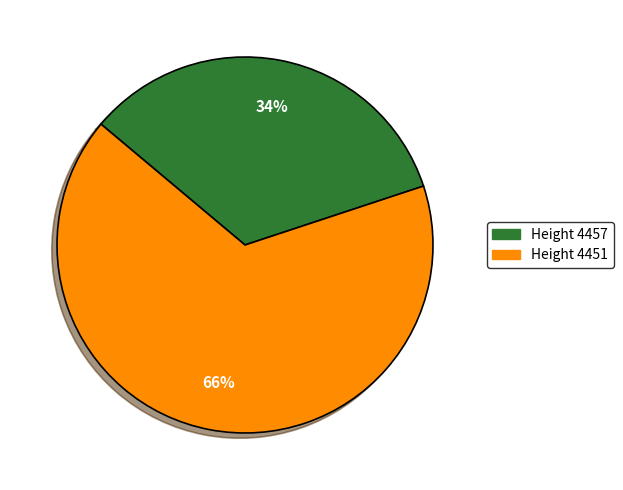

To the nearest percent, what is the average slice percentage?

50%